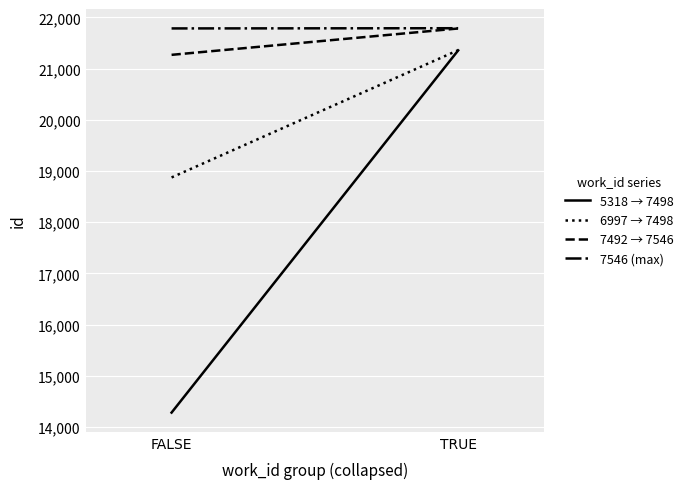

Count the 7492 → 7546 values in the range 21270 to 21785.

2